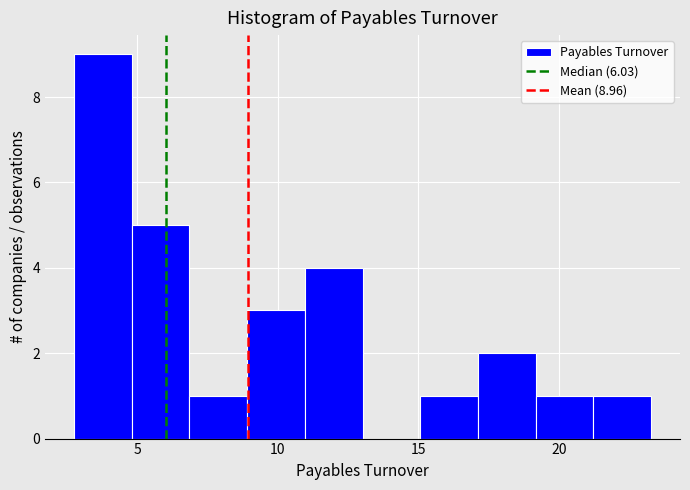

Over which range of the x-axis is the bar tallest?

3.0 to 5.0